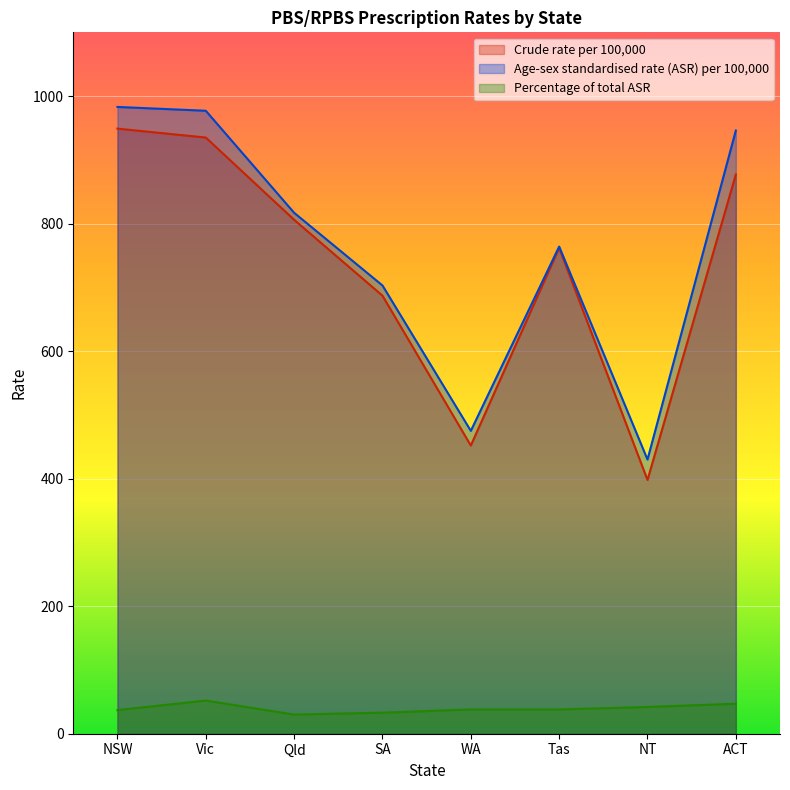

Reading left to right, transcribe all the data shown in this chart.

Crude rate per 100,000: 949	935	806	687	452	762	398	877
Age-sex standardised rate (ASR) per 100,000: 983	977	817	703	475	764	430	946
Percentage of total ASR: 37	52	30	33	38	38	42	47